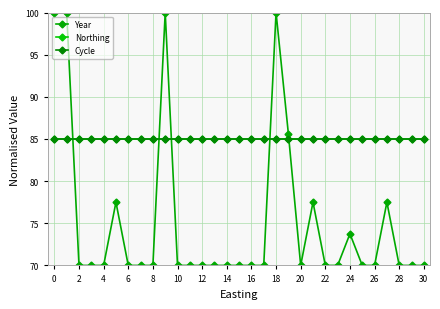

At how many categories does at least one series exceed 91?

4